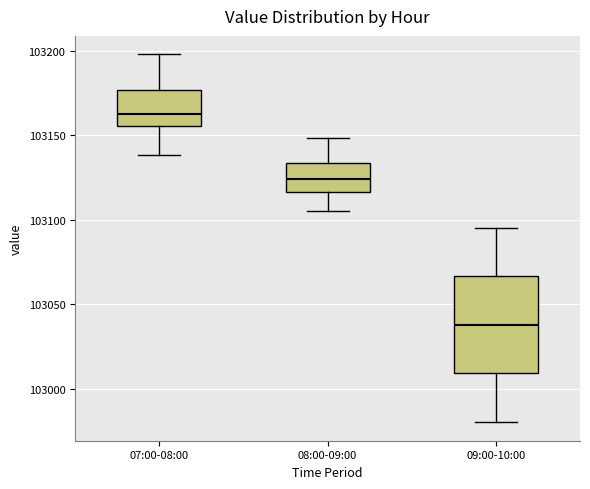

Which box is the tallest, from its lower edge to its upper edge?

09:00-10:00